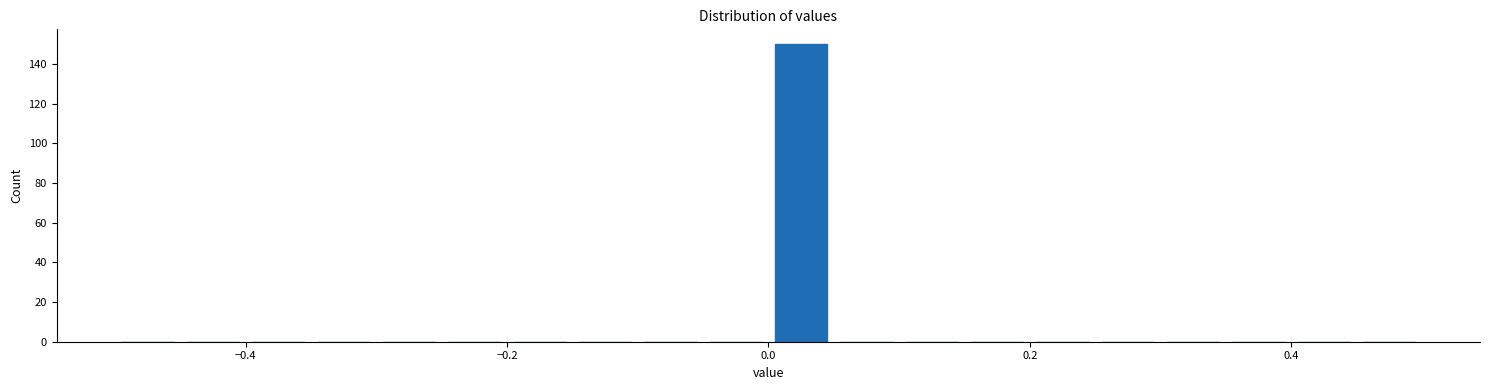

Read against the x-axis, roughly where is the centre of the tallest bar?

0.02